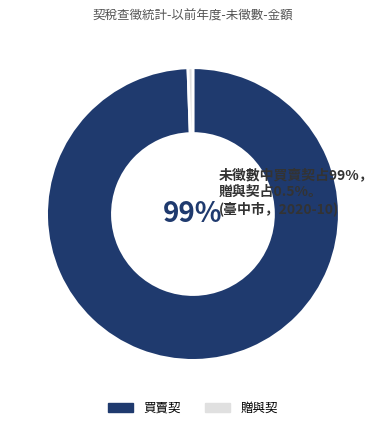

Which category has the smallest portion of the pie?

贈與契